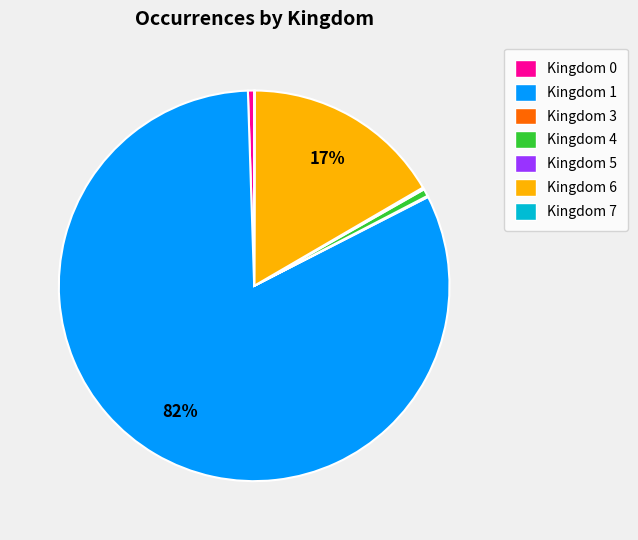

Combined, do Kingdom 0 and Kingdom 4 account for over 50%?

No